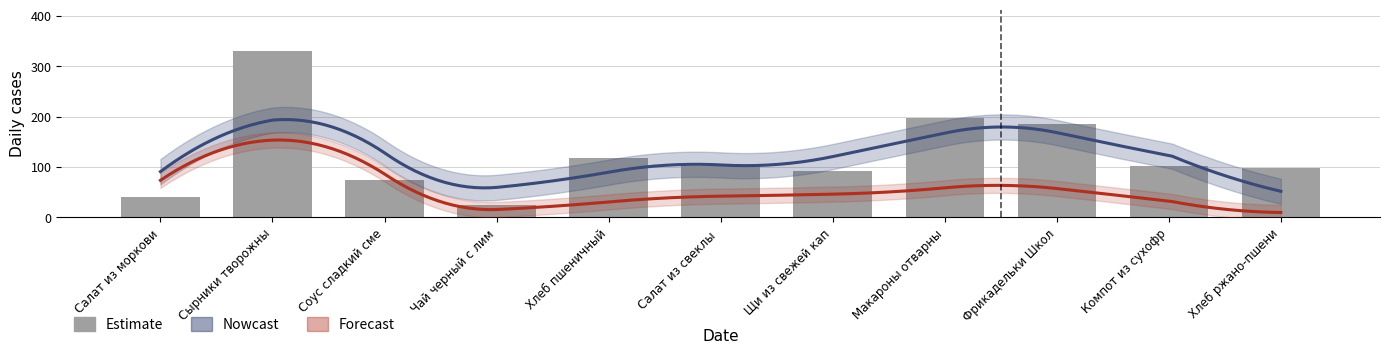

Are the bars grouped side by side (vs. stacked)?

No